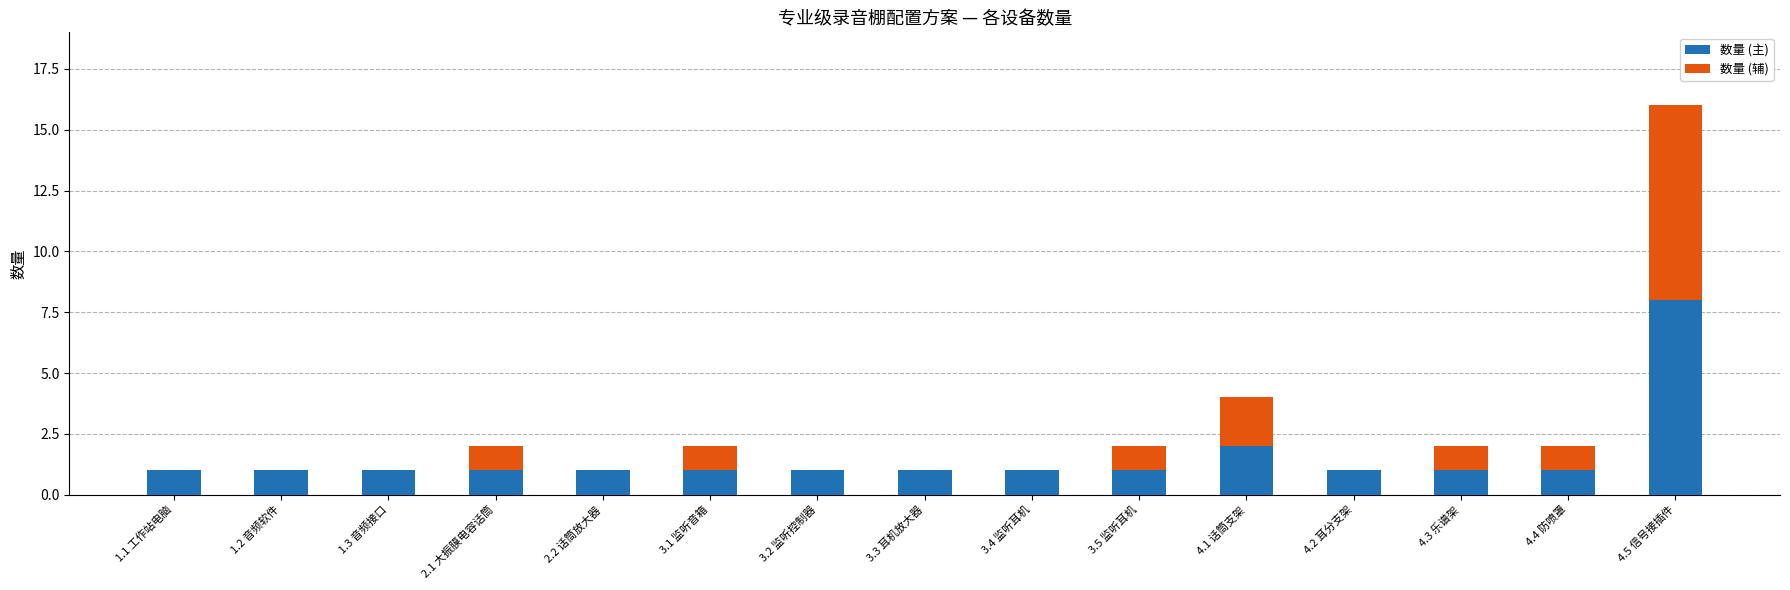

The value of 数量 (主) at 4.2 耳分支架 is 1. True or false?

True